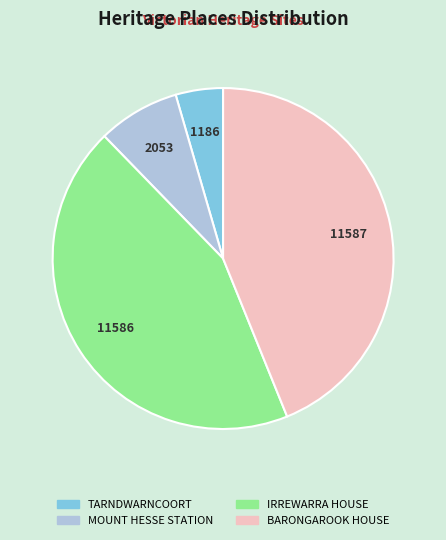

Approximately how many times larger is the value at BARONGAROOK HOUSE compared to MOUNT HESSE STATION?

5.6